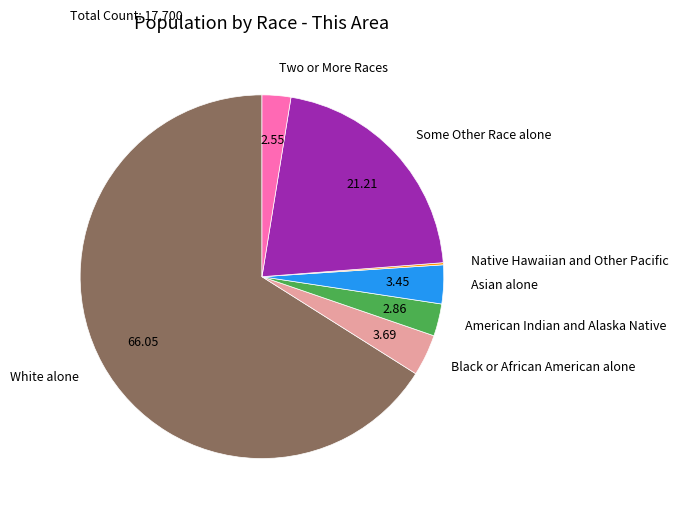

Is the sum of Two or More Races and White alone greater than half?

Yes